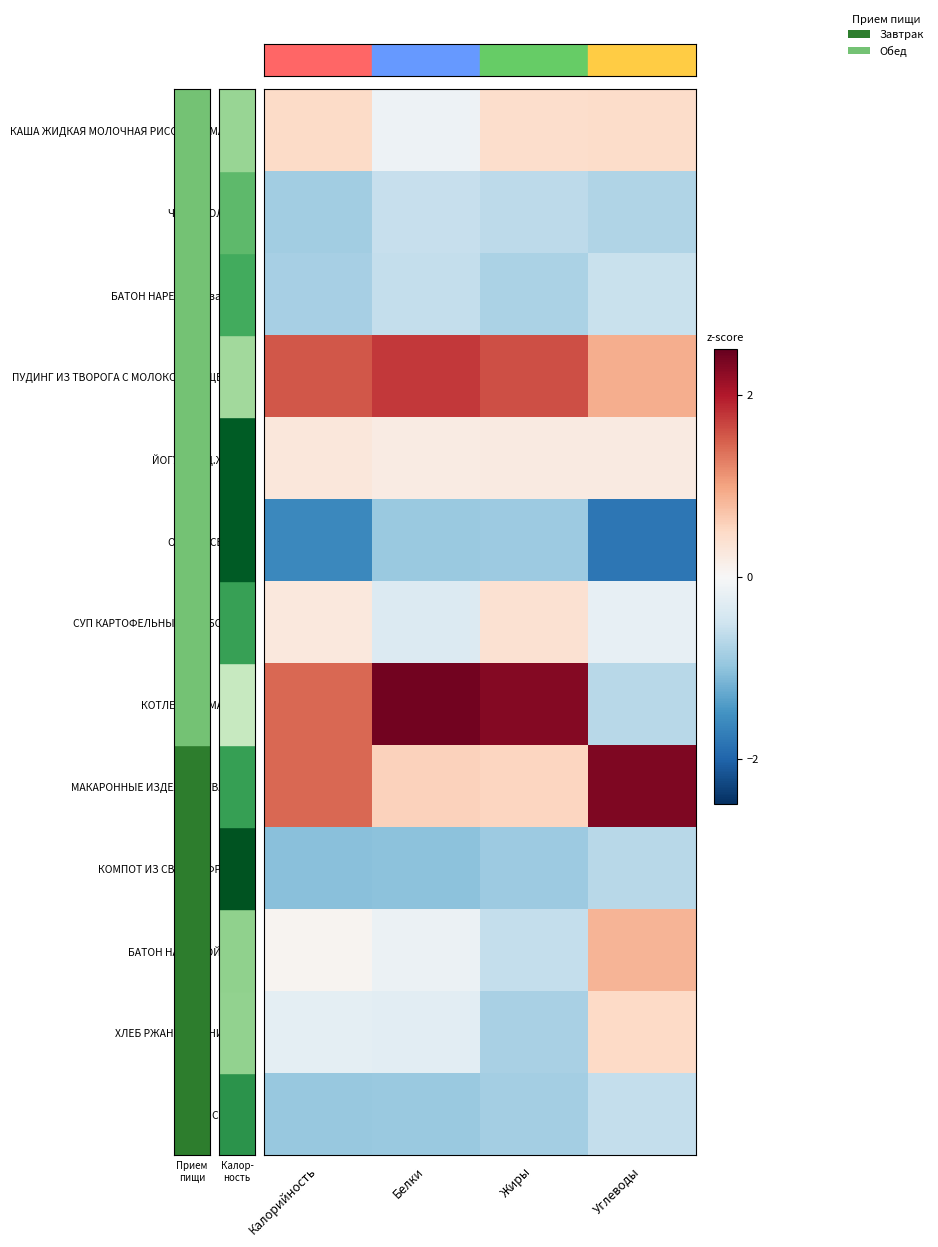

Rank the series at Калорийность from highest to lowest value.

ПУДИНГ ИЗ ТВОРОГА С МОЛОКОМ СГУЩЕННЫМ, КОТЛЕТЫ ДОМАШНИЕ, МАКАРОННЫЕ ИЗДЕЛИЯ ОТВАРНЫЕ, КАША ЖИДКАЯ МОЛОЧНАЯ РИСОВАЯ С МАСЛОМ, ЙОГУРТ М.Д.Ж. 2,5%, СУП КАРТОФЕЛЬНЫЙ С БОБОВЫМИ, БАТОН НАРЕЗНОЙ (обед), ХЛЕБ РЖАНО-ПШЕНИЧНЫЙ, БАТОН НАРЕЗНОЙ (завтрак), ЧАЙ С МОЛОКОМ, ГРУША СВЕЖАЯ, КОМПОТ ИЗ СВЕЖИХ ФРУКТОВ, ОГУРЕЦ СВЕЖИЙ